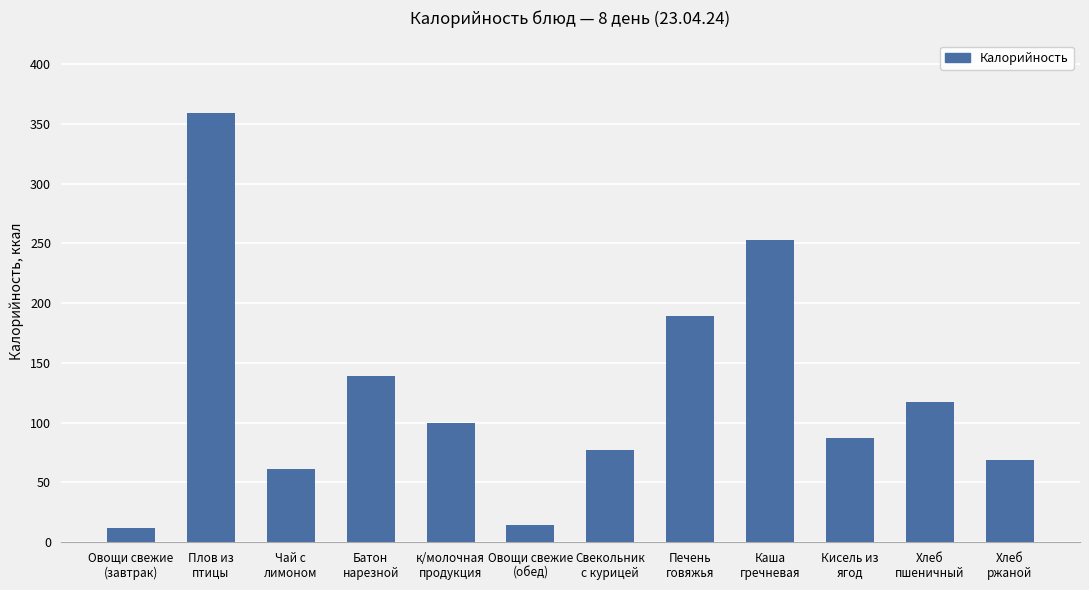

What is the sum of all values?

1477